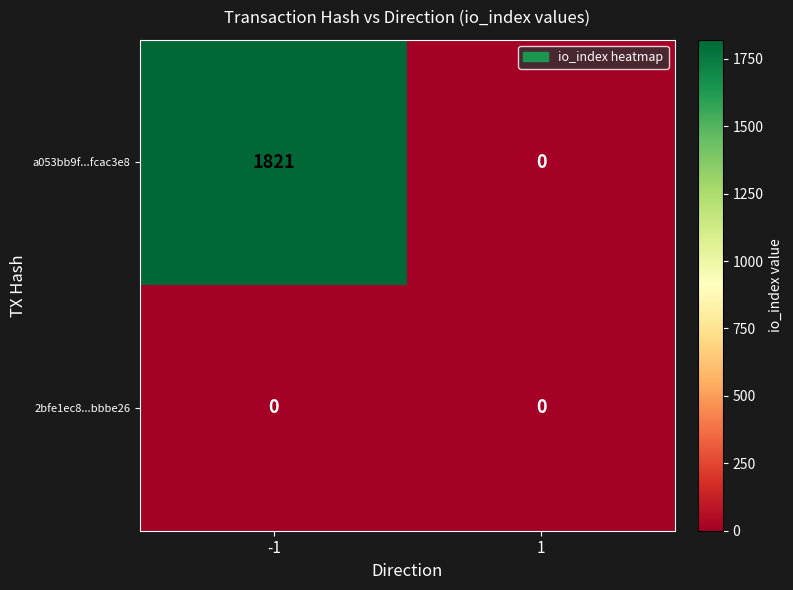

Which series has the widest spread of values?

a053bb9f...fcac3e8